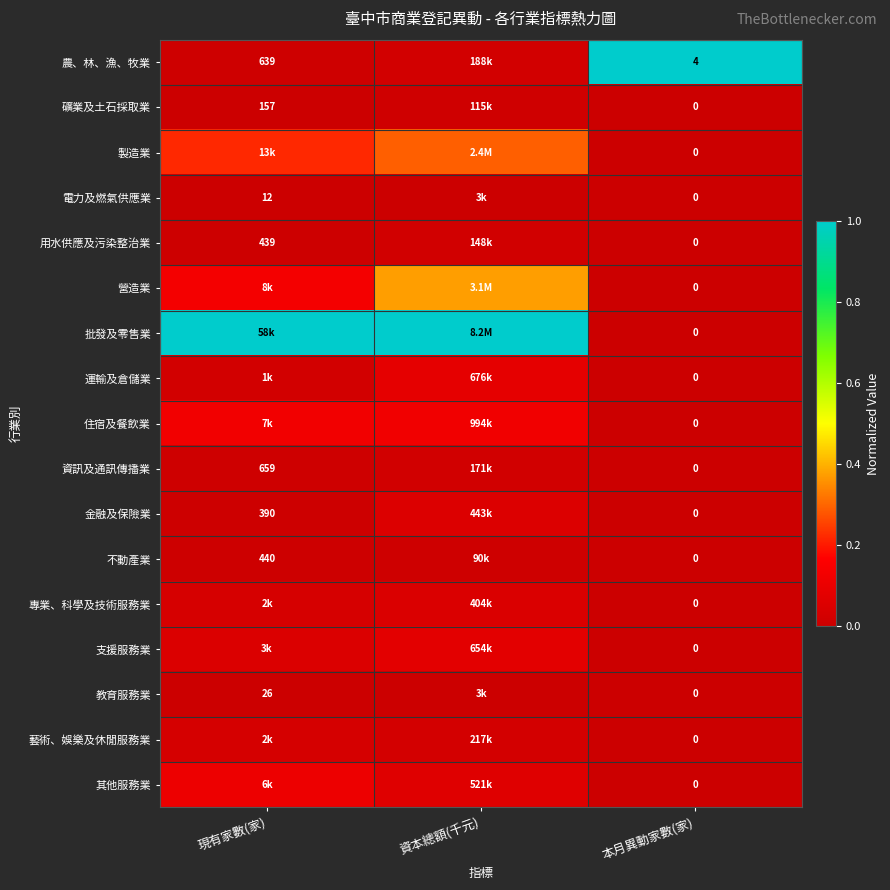

Where is 礦業及土石採取業 nearest to the value 0?

本月異動家數(家)